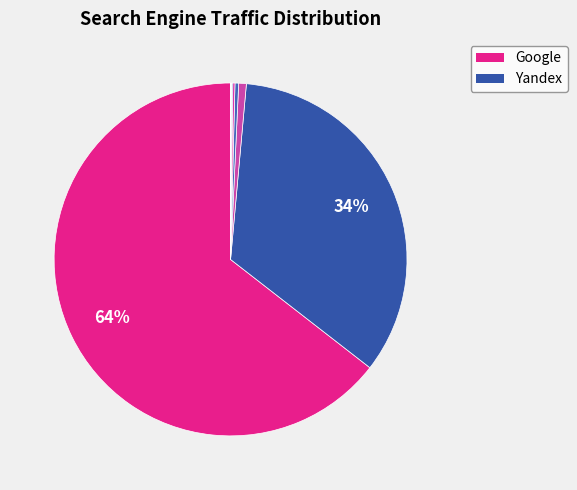

Rank the categories by value from lowest to highest.

Ukr.net, Rambler, Mail.ru, Google-Img, Yandex-Img, Bing.com, Yandex, Google